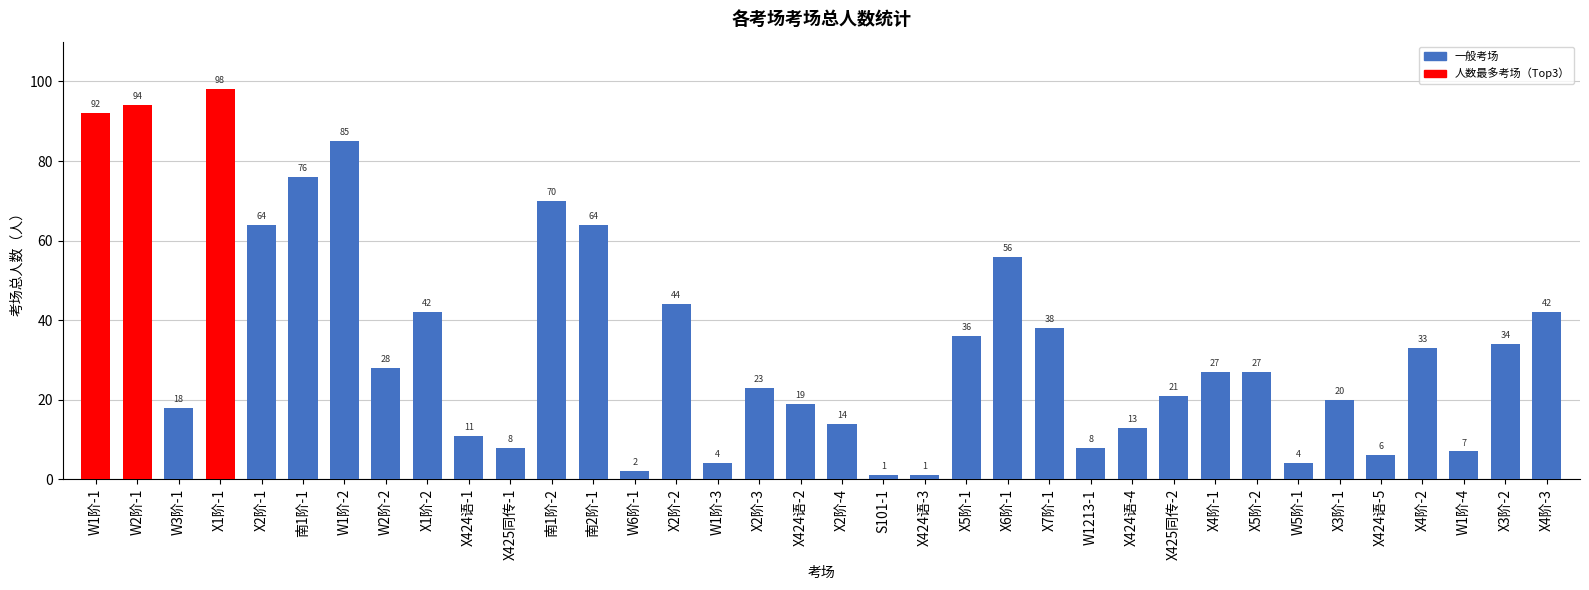

Is it true that the value at 南1阶-2 is 70?

True